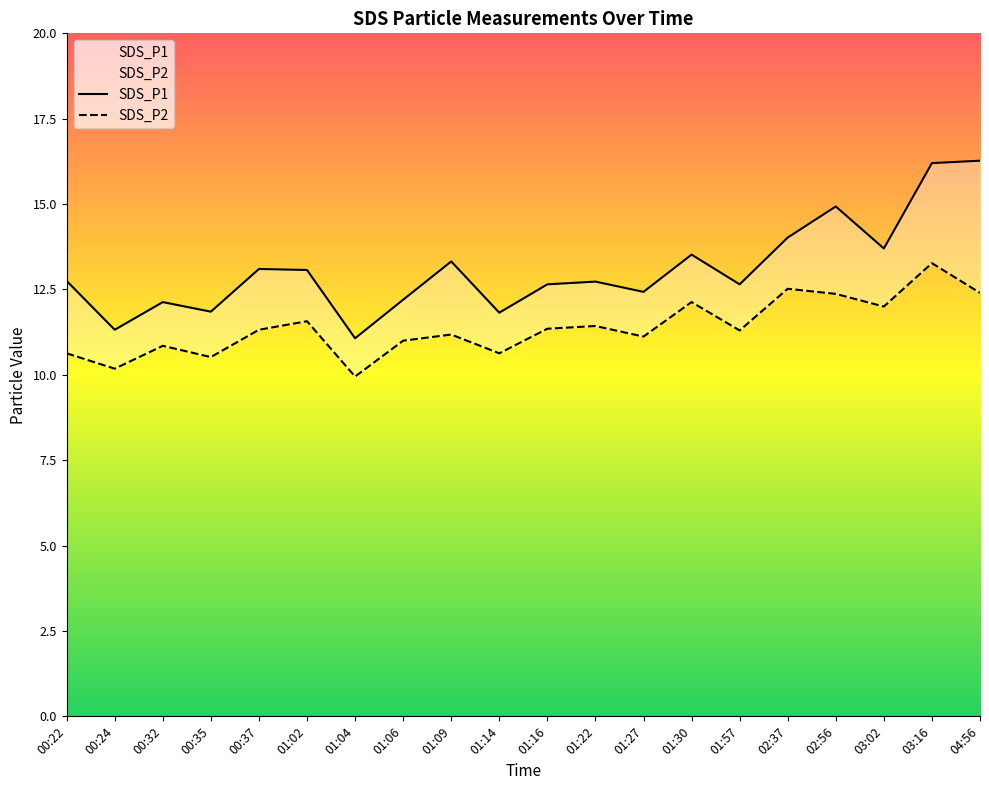

Between 01:02 and 01:30, which series saw the biggest shift?

SDS_P2